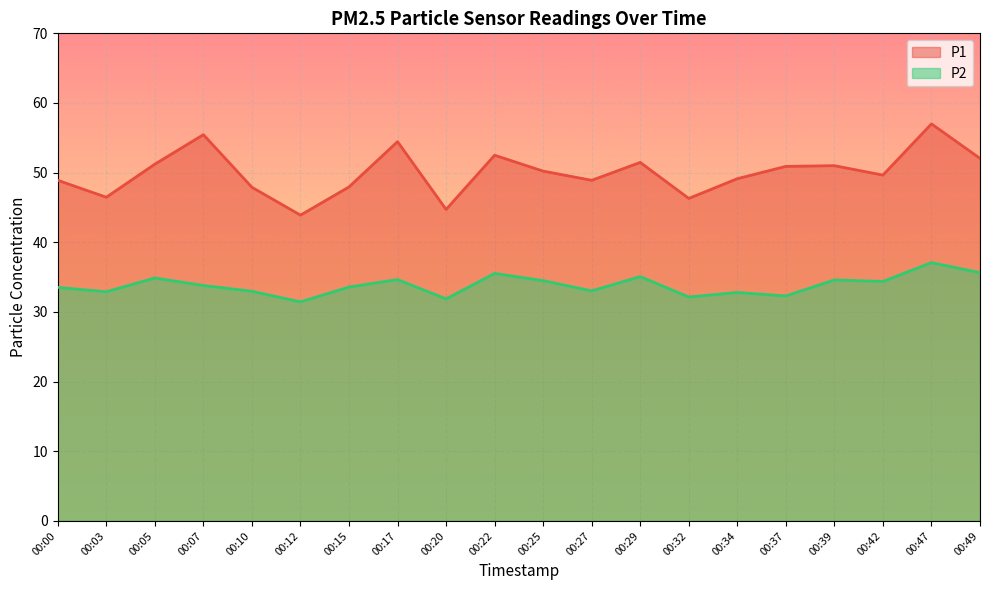

True or false: P2 and P1 intersect in this chart.

False